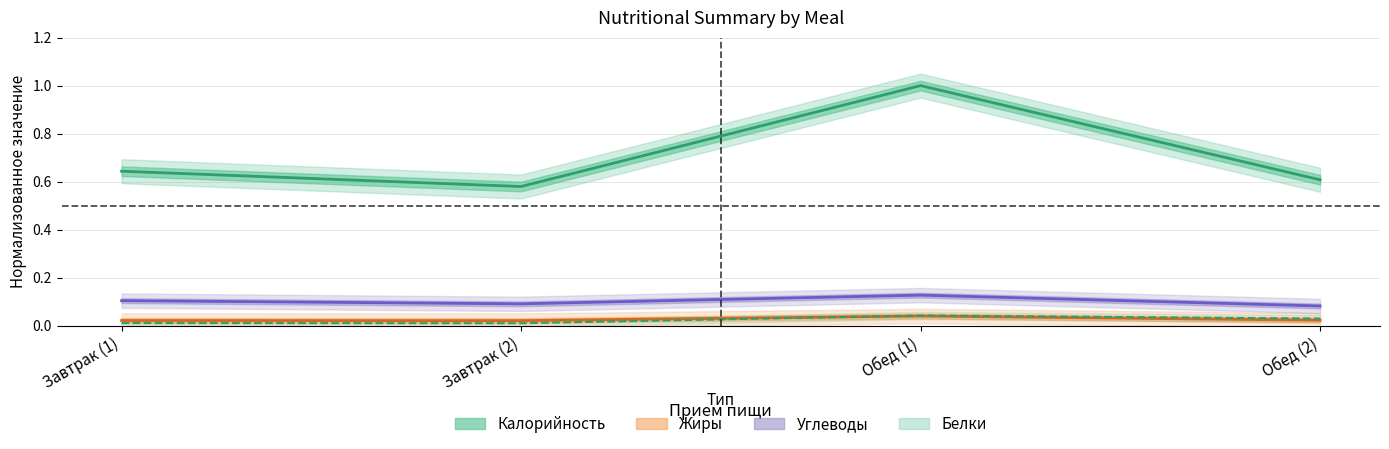

At which category does Жиры reach its first local valley?

Завтрак (2)